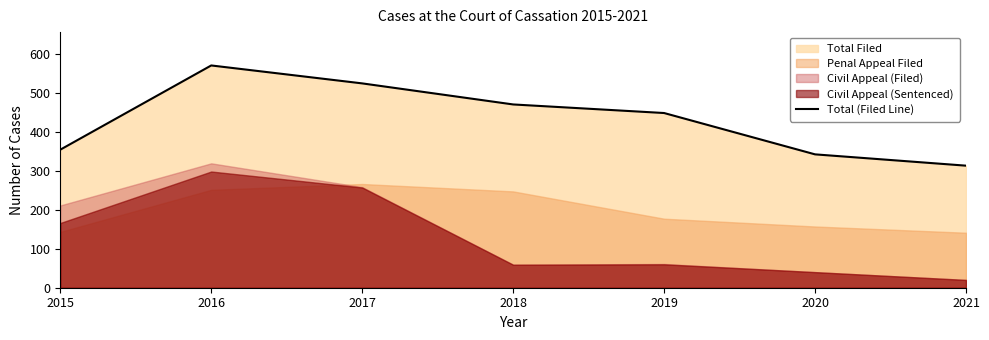

What is the ratio of the value at 2021 to the value at 2017?

0.6